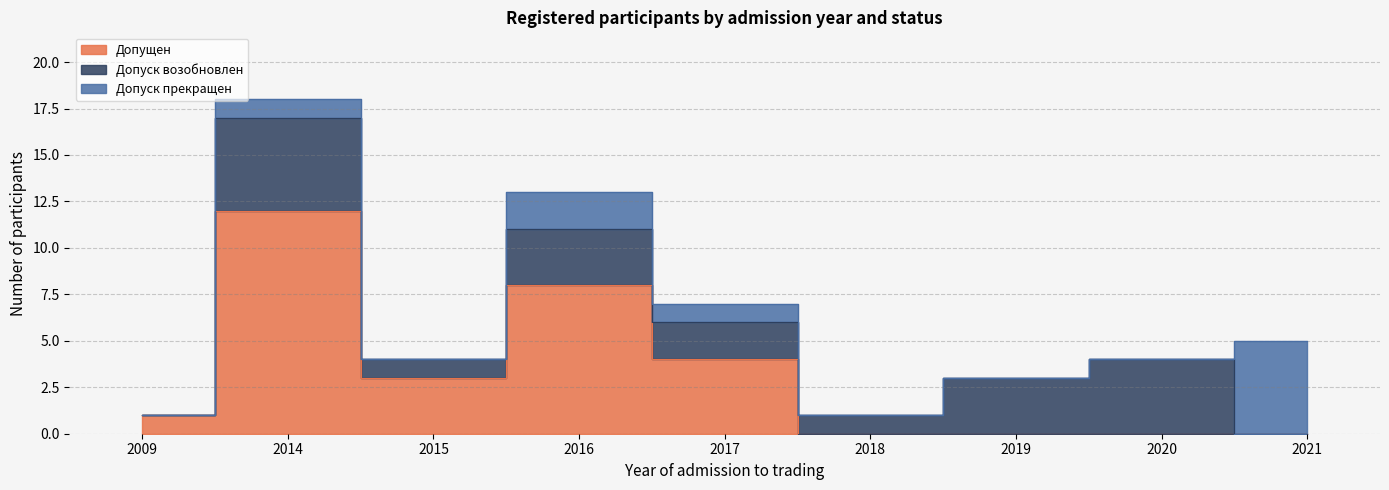

In Допущен, how many points are higher than both neighbors (excluding endpoints)?

2